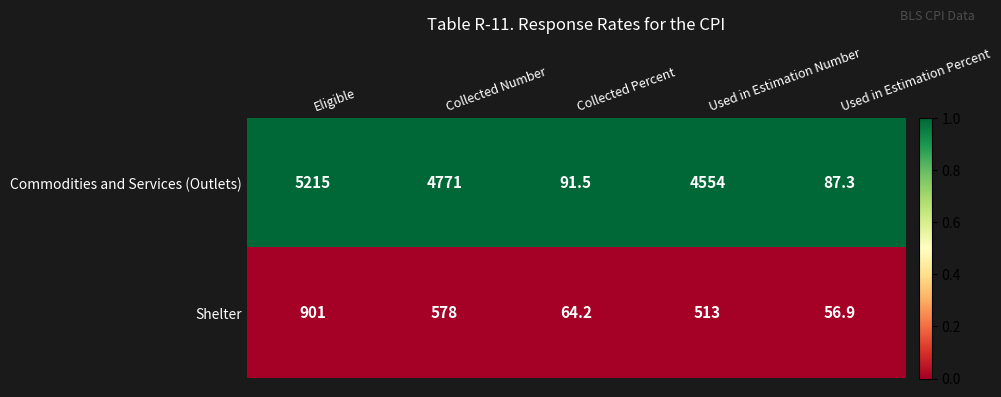

List the series in order of their overall mean, highest first.

Commodities and Services (Outlets), Shelter